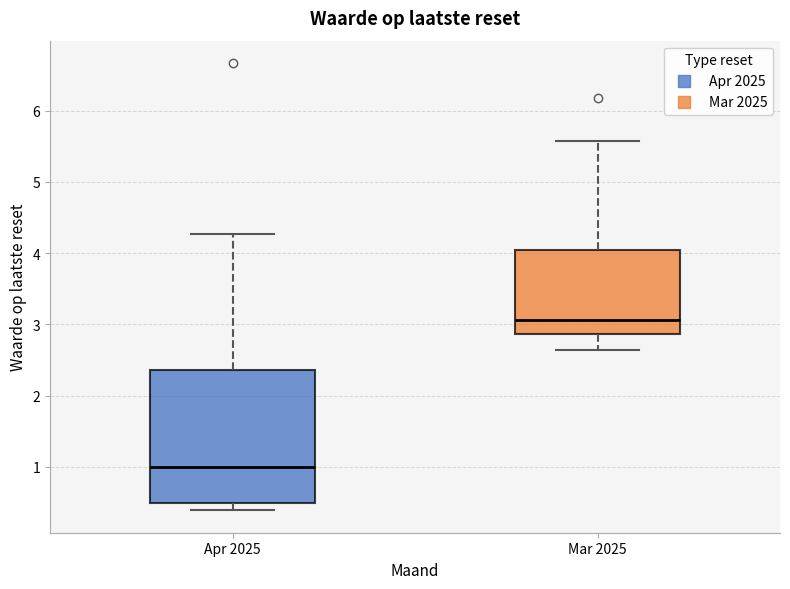

Reading left to right, read every box against the y-axis: the position of its median line, the range the box covers, and the ends of its whiskers. The values are not printed on the chart, so give them approximately, as read against the axis.

Apr 2025: median 1.0, box 0.5 to 2.4, whiskers 0.4 to 4.3
Mar 2025: median 3.1, box 2.9 to 4.1, whiskers 2.6 to 5.6